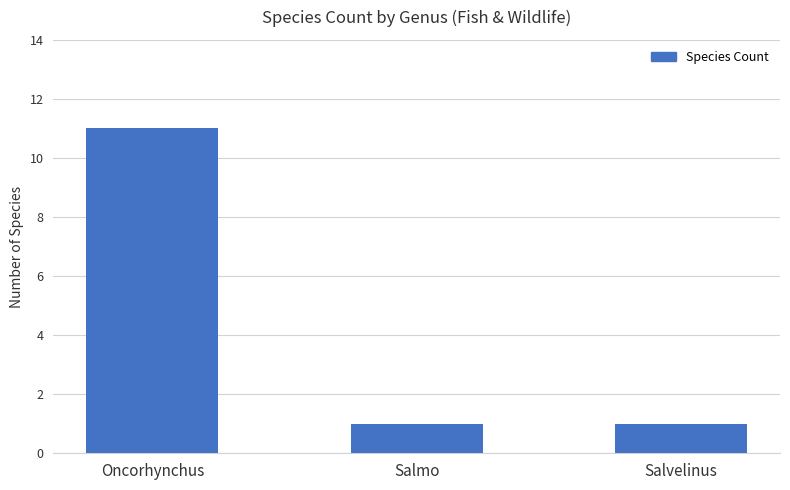

Which category has the highest value across all series?

Oncorhynchus